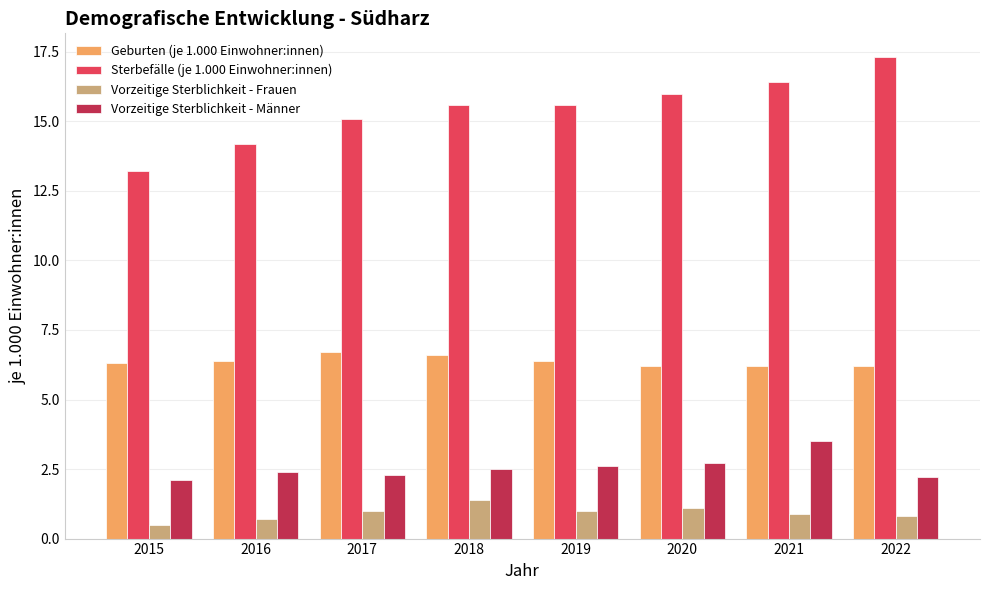

At how many categories does at least one series exceed 8?

8